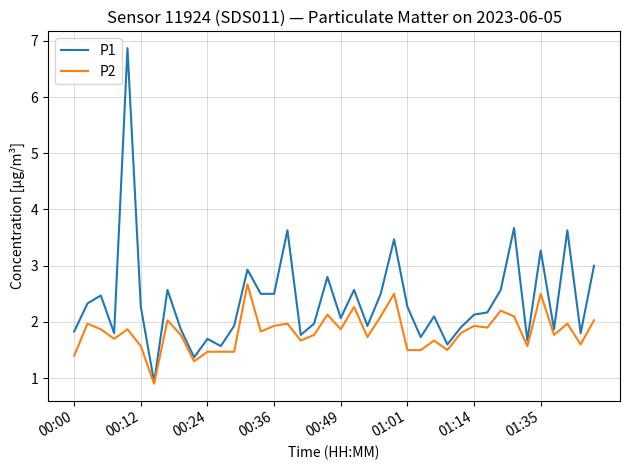

Which series has the largest range (max minus min)?

P1